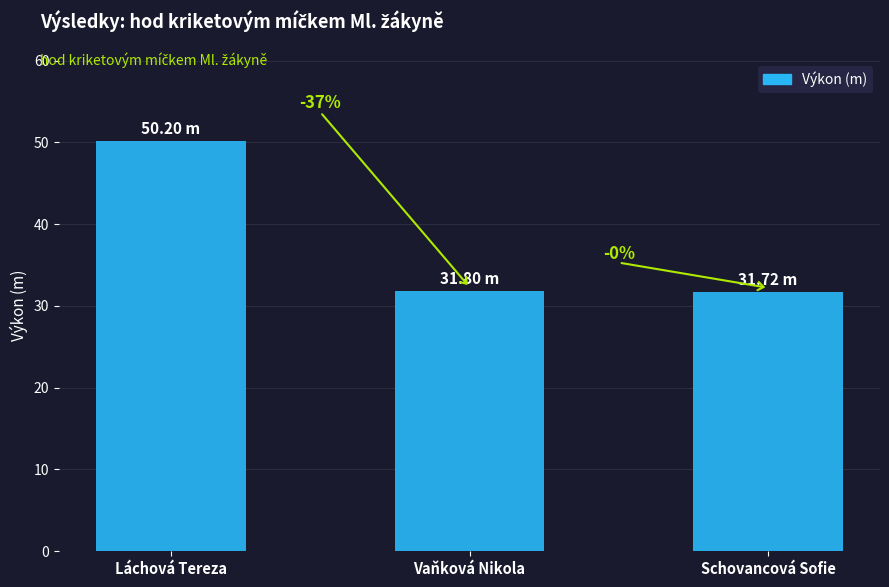

List the labels in order of value, smallest first.

Schovancová Sofie, Vaňková Nikola, Láchová Tereza